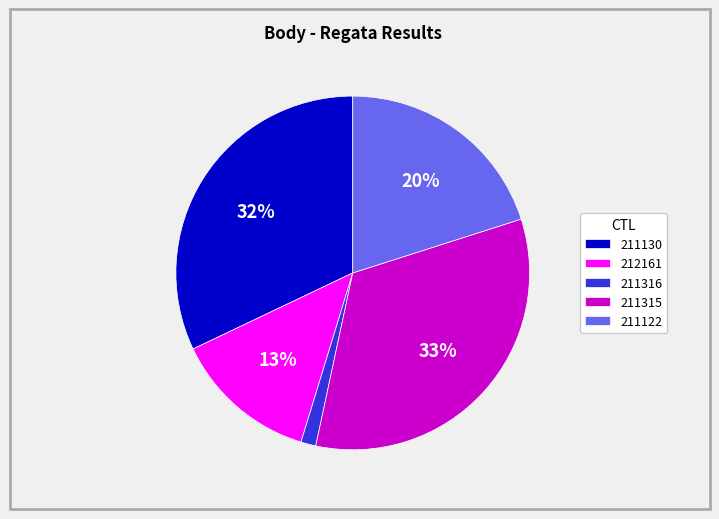

Count the number of slices in the pie.

5